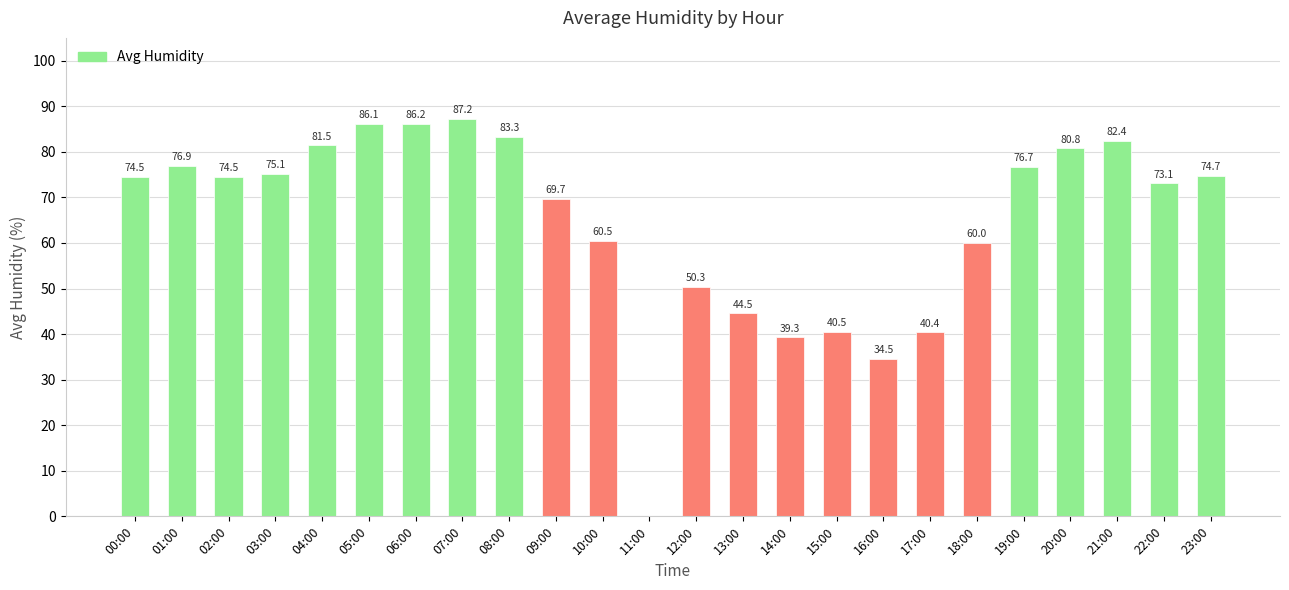

What is the change in value from 12:00 to 23:00?

+24.4